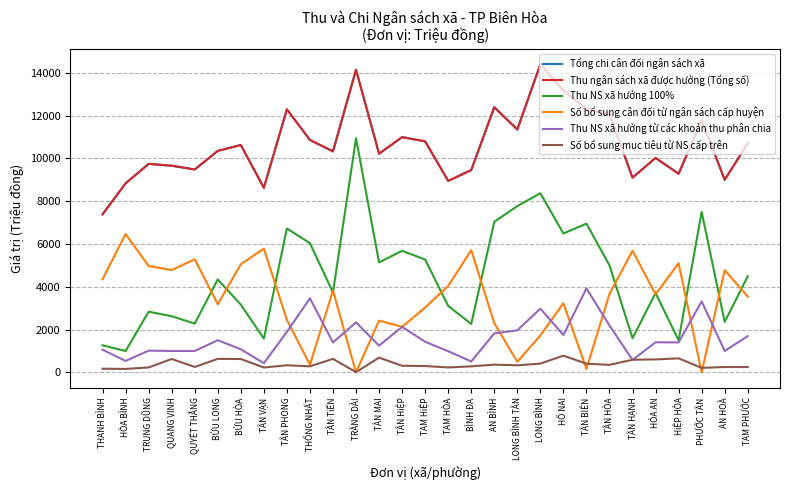

True or false: Thu NS xã hưởng từ các khoản thu phân chia and Số bổ sung cân đối từ ngân sách cấp huyện intersect in this chart.

True